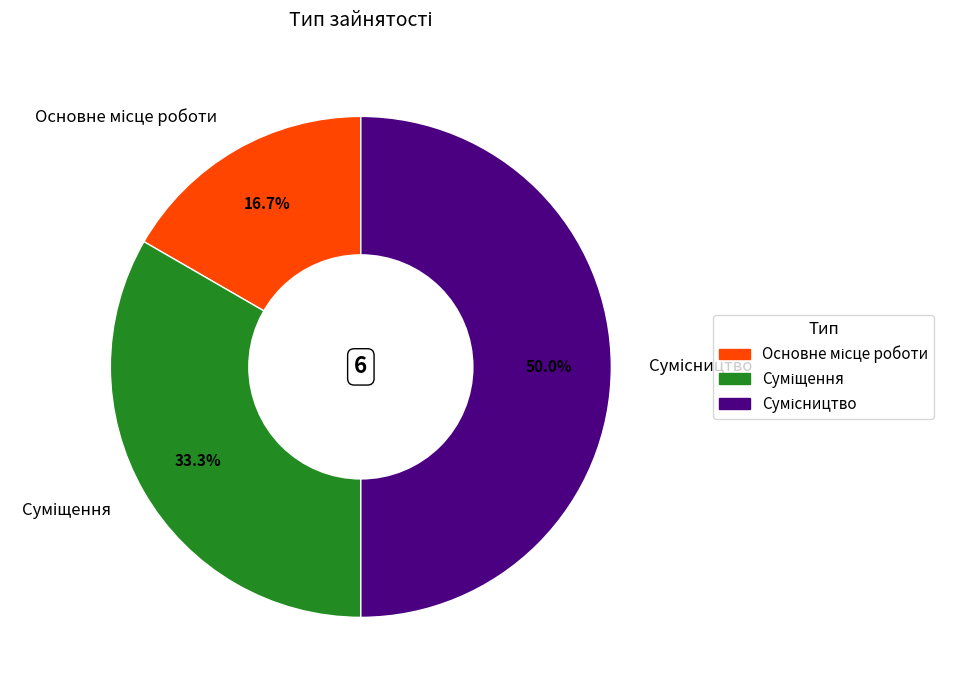

To the nearest percent, what percentage of the pie is Основне місце роботи?

17%